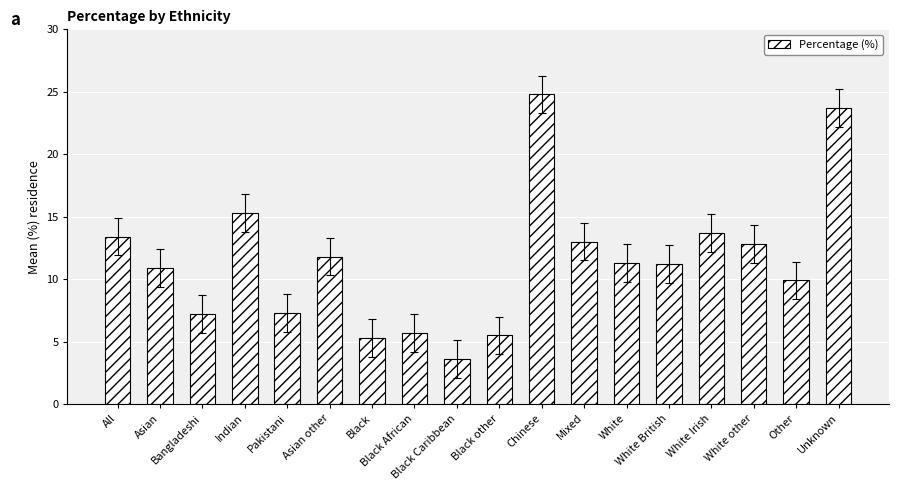

What is the average value?

11.5